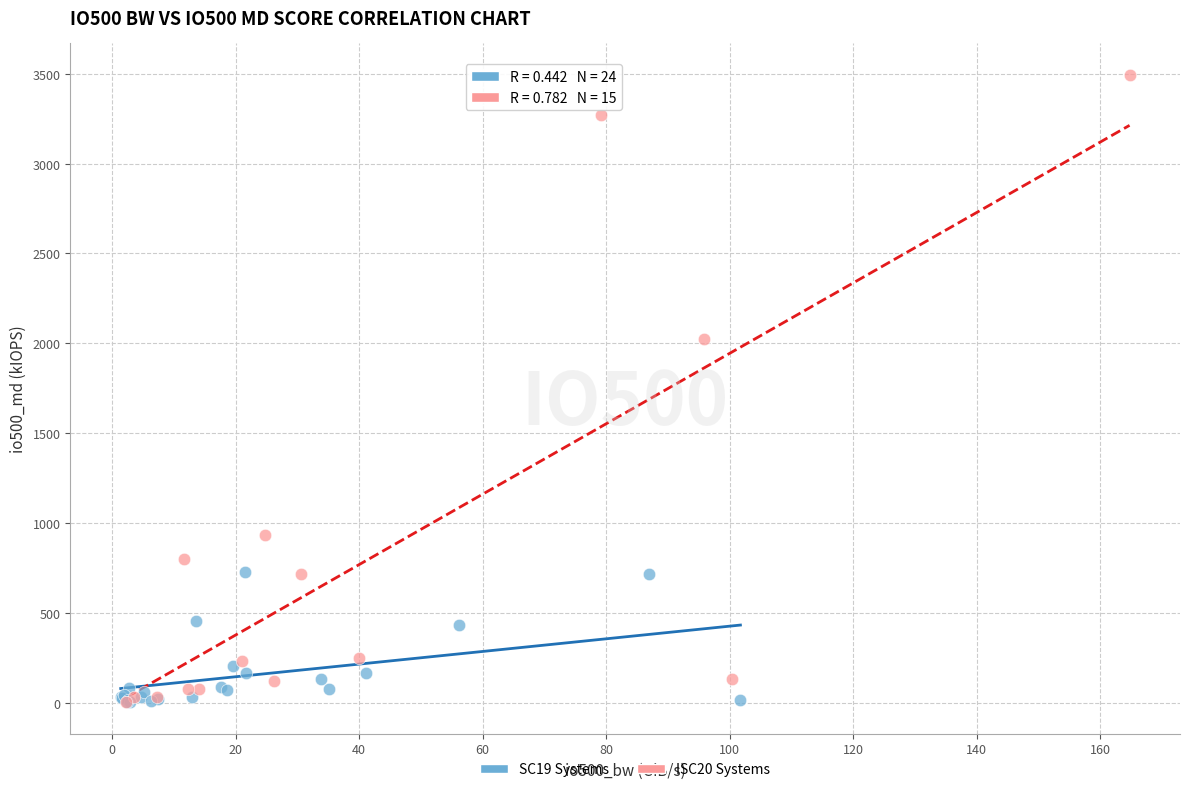

Which series has the widest spread of Y values?

ISC20 Systems